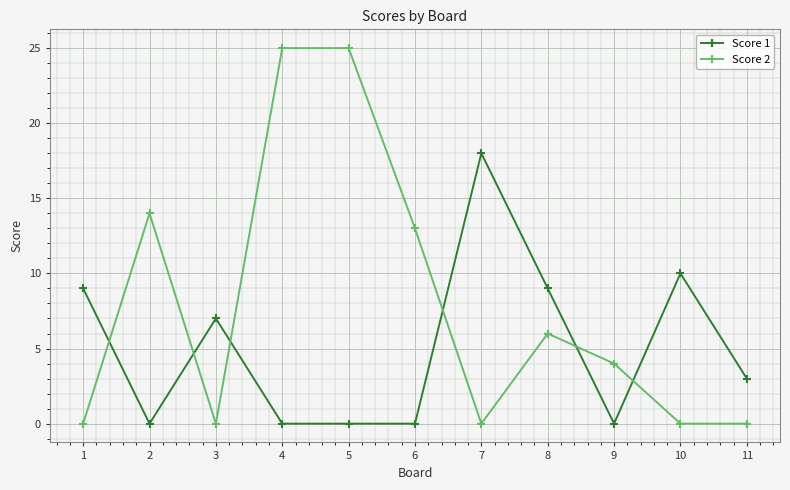

List the series in order of their peak value, highest first.

Score 2, Score 1